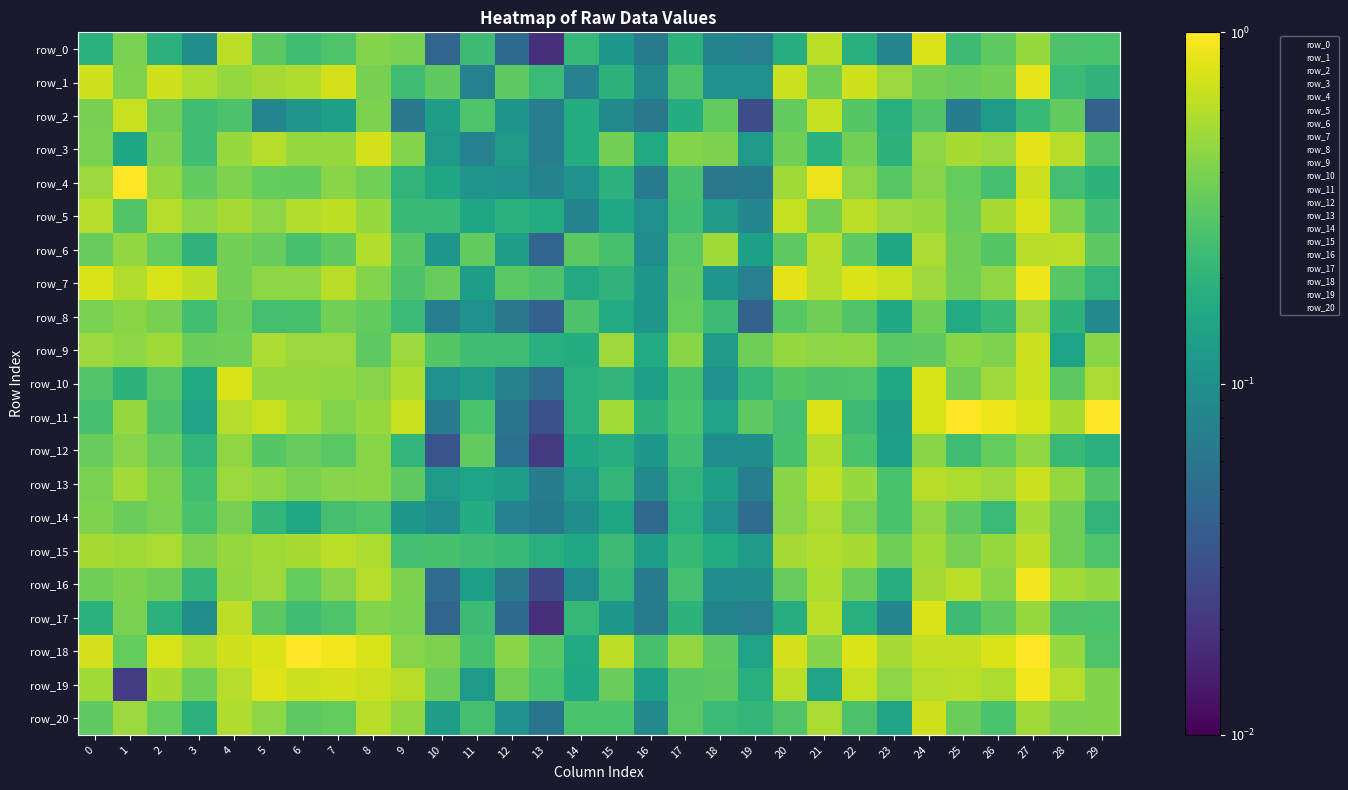

Reading left to right, what are all the values shown in this chart?

row_0: 0=0.2	1=0.4	2=0.2	3=0.1	4=0.6	5=0.3	6=0.2	7=0.3	8=0.4	9=0.4	10=0.0	11=0.2	12=0.1	13=0.0	14=0.2	15=0.1	16=0.1	17=0.2	18=0.1	19=0.1	20=0.2	21=0.6	22=0.2	23=0.1	24=0.8	25=0.2	26=0.3	27=0.5	28=0.3	29=0.3
row_1: 0=0.7	1=0.4	2=0.7	3=0.6	4=0.5	5=0.5	6=0.6	7=0.7	8=0.4	9=0.2	10=0.3	11=0.1	12=0.3	13=0.2	14=0.1	15=0.2	16=0.1	17=0.3	18=0.1	19=0.1	20=0.7	21=0.4	22=0.7	23=0.5	24=0.4	25=0.4	26=0.4	27=0.8	28=0.2	29=0.2
row_2: 0=0.4	1=0.7	2=0.4	3=0.2	4=0.3	5=0.1	6=0.1	7=0.1	8=0.4	9=0.1	10=0.1	11=0.3	12=0.1	13=0.1	14=0.2	15=0.1	16=0.1	17=0.2	18=0.3	19=0.0	20=0.3	21=0.7	22=0.3	23=0.2	24=0.3	25=0.1	26=0.1	27=0.2	28=0.3	29=0.0
row_3: 0=0.4	1=0.2	2=0.4	3=0.2	4=0.5	5=0.6	6=0.5	7=0.5	8=0.7	9=0.4	10=0.1	11=0.1	12=0.1	13=0.1	14=0.2	15=0.4	16=0.2	17=0.4	18=0.4	19=0.1	20=0.4	21=0.2	22=0.4	23=0.2	24=0.4	25=0.6	26=0.5	27=0.8	28=0.6	29=0.3
row_4: 0=0.5	1=1.0	2=0.5	3=0.3	4=0.4	5=0.3	6=0.3	7=0.4	8=0.4	9=0.2	10=0.2	11=0.1	12=0.1	13=0.1	14=0.1	15=0.2	16=0.1	17=0.3	18=0.1	19=0.1	20=0.5	21=0.9	22=0.5	23=0.3	24=0.4	25=0.3	26=0.3	27=0.7	28=0.3	29=0.2
row_5: 0=0.6	1=0.3	2=0.6	3=0.5	4=0.5	5=0.5	6=0.6	7=0.6	8=0.5	9=0.2	10=0.2	11=0.2	12=0.2	13=0.2	14=0.1	15=0.2	16=0.1	17=0.2	18=0.1	19=0.1	20=0.7	21=0.4	22=0.6	23=0.5	24=0.5	25=0.3	26=0.5	27=0.8	28=0.4	29=0.2
row_6: 0=0.3	1=0.5	2=0.3	3=0.2	4=0.4	5=0.3	6=0.3	7=0.3	8=0.6	9=0.3	10=0.1	11=0.3	12=0.1	13=0.0	14=0.3	15=0.3	16=0.1	17=0.3	18=0.5	19=0.1	20=0.3	21=0.6	22=0.3	23=0.2	24=0.6	25=0.4	26=0.3	27=0.6	28=0.6	29=0.3
row_7: 0=0.8	1=0.6	2=0.8	3=0.6	4=0.4	5=0.5	6=0.5	7=0.6	8=0.4	9=0.3	10=0.3	11=0.1	12=0.3	13=0.3	14=0.2	15=0.2	16=0.1	17=0.3	18=0.1	19=0.1	20=0.8	21=0.6	22=0.8	23=0.7	24=0.5	25=0.4	26=0.5	27=0.9	28=0.3	29=0.2
row_8: 0=0.4	1=0.4	2=0.4	3=0.2	4=0.4	5=0.3	6=0.3	7=0.4	8=0.3	9=0.2	10=0.1	11=0.1	12=0.1	13=0.0	14=0.3	15=0.2	16=0.1	17=0.3	18=0.2	19=0.0	20=0.3	21=0.4	22=0.3	23=0.2	24=0.4	25=0.2	26=0.2	27=0.5	28=0.2	29=0.1
row_9: 0=0.5	1=0.5	2=0.5	3=0.4	4=0.4	5=0.6	6=0.5	7=0.5	8=0.3	9=0.5	10=0.3	11=0.2	12=0.2	13=0.2	14=0.2	15=0.5	16=0.2	17=0.4	18=0.1	19=0.4	20=0.5	21=0.4	22=0.5	23=0.3	24=0.3	25=0.4	26=0.4	27=0.7	28=0.1	29=0.4
row_10: 0=0.3	1=0.2	2=0.3	3=0.2	4=0.8	5=0.5	6=0.5	7=0.5	8=0.4	9=0.6	10=0.1	11=0.1	12=0.1	13=0.1	14=0.2	15=0.2	16=0.1	17=0.3	18=0.1	19=0.2	20=0.3	21=0.3	22=0.3	23=0.2	24=0.8	25=0.4	26=0.5	27=0.7	28=0.3	29=0.6
row_11: 0=0.3	1=0.5	2=0.3	3=0.1	4=0.6	5=0.7	6=0.5	7=0.4	8=0.5	9=0.7	10=0.1	11=0.3	12=0.1	13=0.0	14=0.2	15=0.5	16=0.2	17=0.3	18=0.1	19=0.3	20=0.3	21=0.8	22=0.2	23=0.1	24=0.8	25=1.0	26=0.9	27=0.8	28=0.6	29=1.0
row_12: 0=0.3	1=0.4	2=0.3	3=0.2	4=0.5	5=0.3	6=0.3	7=0.3	8=0.4	9=0.2	10=0.0	11=0.3	12=0.1	13=0.0	14=0.1	15=0.2	16=0.1	17=0.2	18=0.1	19=0.1	20=0.3	21=0.6	22=0.3	23=0.1	24=0.4	25=0.2	26=0.3	27=0.5	28=0.2	29=0.2
row_13: 0=0.4	1=0.5	2=0.4	3=0.2	4=0.5	5=0.5	6=0.4	7=0.4	8=0.4	9=0.3	10=0.1	11=0.1	12=0.1	13=0.1	14=0.1	15=0.2	16=0.1	17=0.2	18=0.1	19=0.1	20=0.4	21=0.7	22=0.5	23=0.3	24=0.6	25=0.6	26=0.5	27=0.7	28=0.5	29=0.3
row_14: 0=0.4	1=0.4	2=0.4	3=0.3	4=0.4	5=0.2	6=0.2	7=0.3	8=0.3	9=0.1	10=0.1	11=0.2	12=0.1	13=0.1	14=0.1	15=0.2	16=0.0	17=0.2	18=0.1	19=0.1	20=0.4	21=0.6	22=0.4	23=0.3	24=0.5	25=0.3	26=0.2	27=0.5	28=0.4	29=0.2
row_15: 0=0.6	1=0.5	2=0.6	3=0.4	4=0.5	5=0.5	6=0.5	7=0.6	8=0.6	9=0.3	10=0.3	11=0.2	12=0.2	13=0.2	14=0.2	15=0.2	16=0.1	17=0.2	18=0.2	19=0.1	20=0.5	21=0.6	22=0.5	23=0.4	24=0.5	25=0.4	26=0.5	27=0.6	28=0.4	29=0.3
row_16: 0=0.4	1=0.4	2=0.4	3=0.2	4=0.5	5=0.5	6=0.3	7=0.4	8=0.6	9=0.4	10=0.1	11=0.1	12=0.1	13=0.0	14=0.1	15=0.2	16=0.1	17=0.3	18=0.1	19=0.1	20=0.3	21=0.6	22=0.4	23=0.2	24=0.5	25=0.6	26=0.4	27=0.9	28=0.5	29=0.5
row_17: 0=0.2	1=0.4	2=0.2	3=0.1	4=0.6	5=0.3	6=0.2	7=0.3	8=0.4	9=0.4	10=0.0	11=0.2	12=0.1	13=0.0	14=0.2	15=0.1	16=0.1	17=0.2	18=0.1	19=0.1	20=0.2	21=0.6	22=0.2	23=0.1	24=0.8	25=0.2	26=0.3	27=0.5	28=0.3	29=0.3
row_18: 0=0.7	1=0.3	2=0.8	3=0.6	4=0.7	5=0.8	6=1.0	7=0.9	8=0.8	9=0.4	10=0.4	11=0.3	12=0.4	13=0.3	14=0.2	15=0.6	16=0.3	17=0.5	18=0.3	19=0.1	20=0.7	21=0.4	22=0.8	23=0.5	24=0.7	25=0.7	26=0.8	27=1.0	28=0.5	29=0.3
row_19: 0=0.5	1=0.0	2=0.5	3=0.4	4=0.6	5=0.8	6=0.7	7=0.7	8=0.7	9=0.6	10=0.4	11=0.1	12=0.4	13=0.3	14=0.2	15=0.4	16=0.1	17=0.3	18=0.3	19=0.2	20=0.6	21=0.1	22=0.7	23=0.5	24=0.6	25=0.6	26=0.6	27=0.9	28=0.6	29=0.4
row_20: 0=0.3	1=0.5	2=0.3	3=0.2	4=0.6	5=0.5	6=0.3	7=0.3	8=0.6	9=0.5	10=0.1	11=0.3	12=0.1	13=0.1	14=0.3	15=0.3	16=0.1	17=0.3	18=0.2	19=0.2	20=0.3	21=0.6	22=0.3	23=0.1	24=0.7	25=0.4	26=0.3	27=0.5	28=0.4	29=0.4